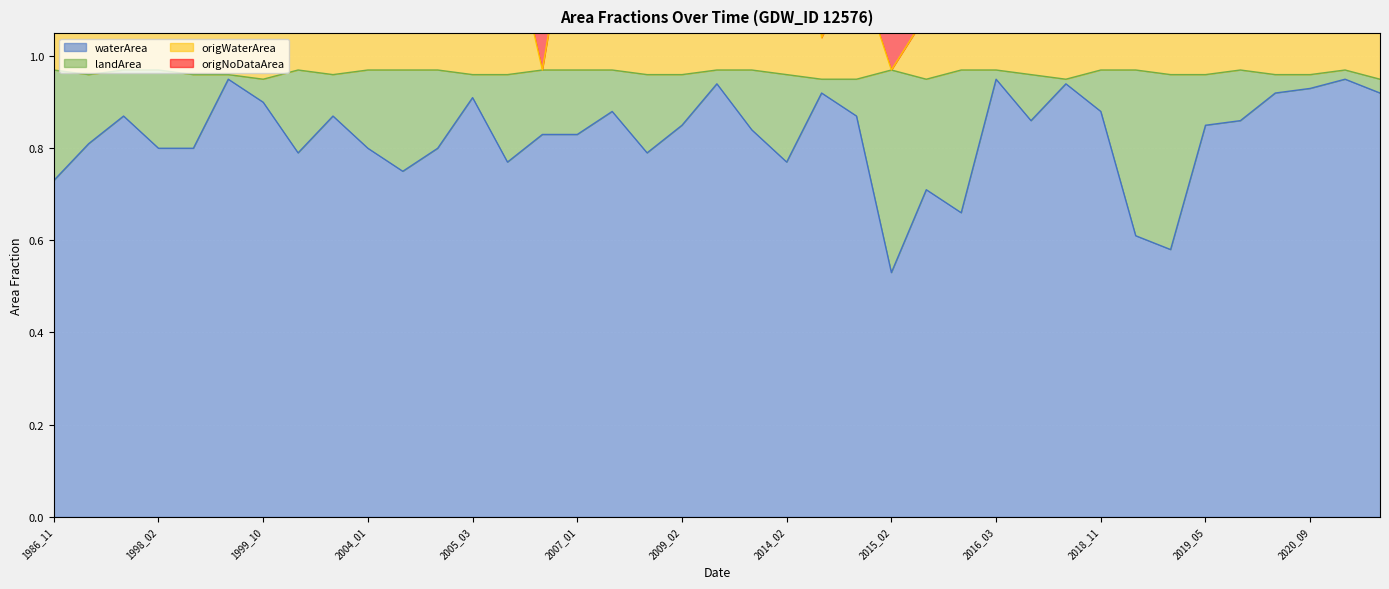

In origWaterArea, how many points are lower than both neighbors (excluding endpoints)?

11